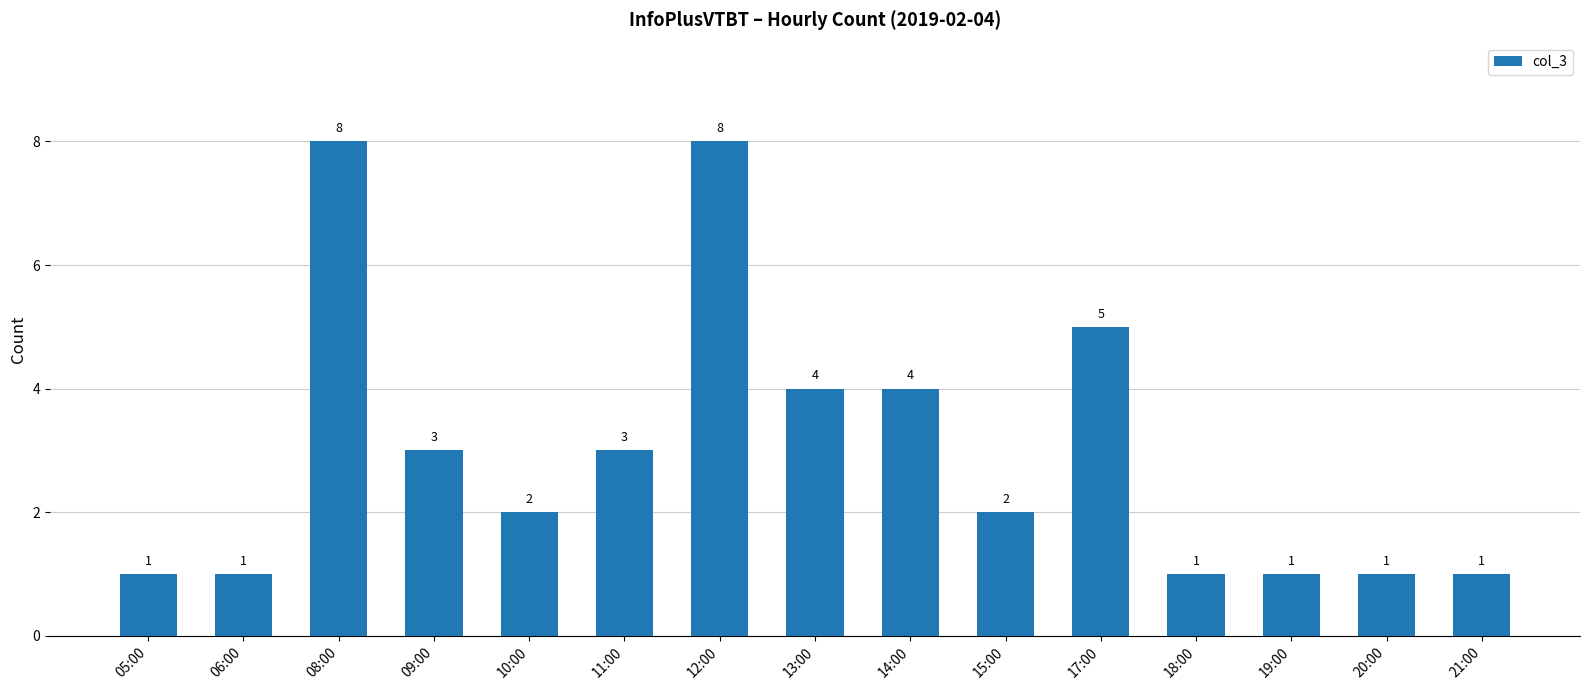

Which has a higher value, 08:00 or 19:00?

08:00